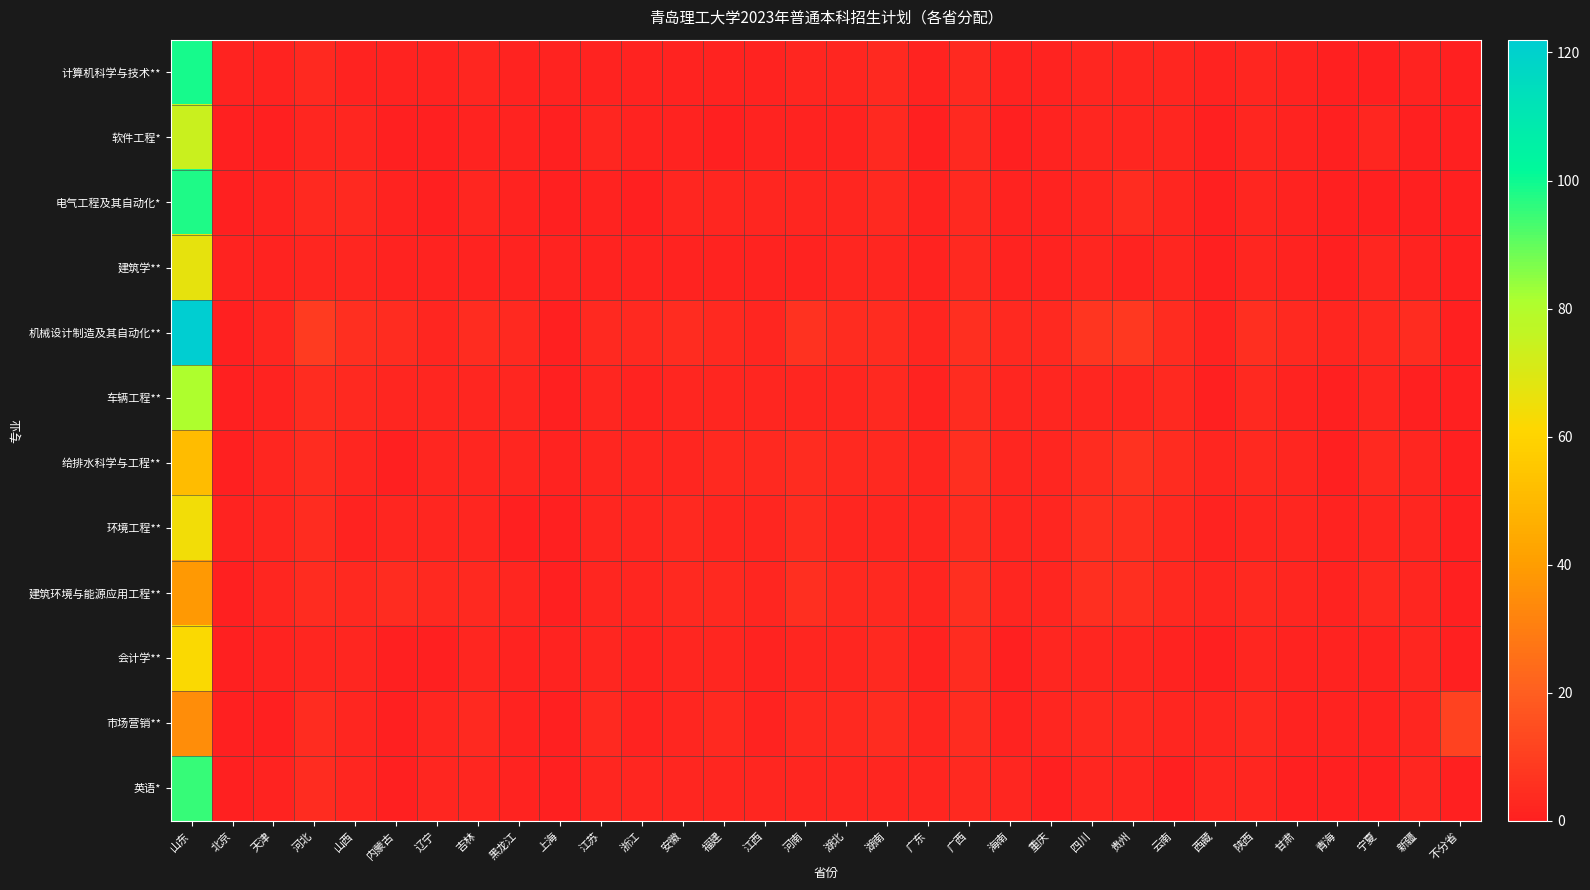

At which category is the sum across all series the highest?

山东